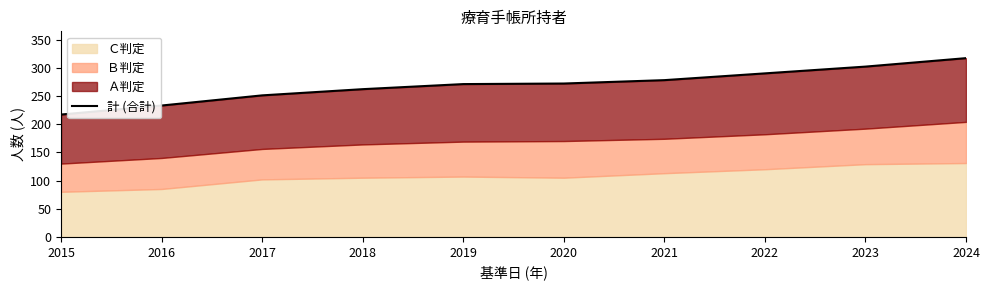

Reading left to right, what are all the values shown in this chart?

2015=217	2016=233	2017=251	2018=262	2019=271	2020=272	2021=278	2022=290	2023=302	2024=317